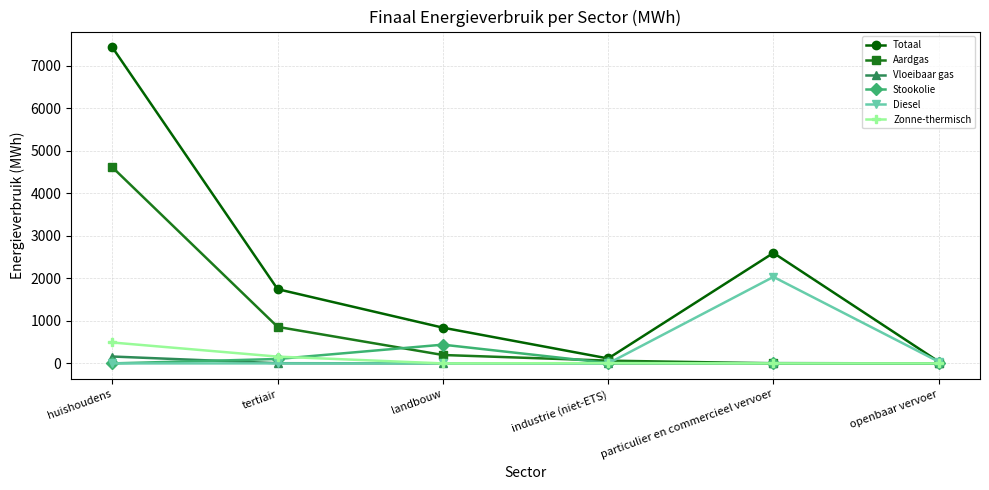

Where is Aardgas nearest to the value 2306?

tertiair